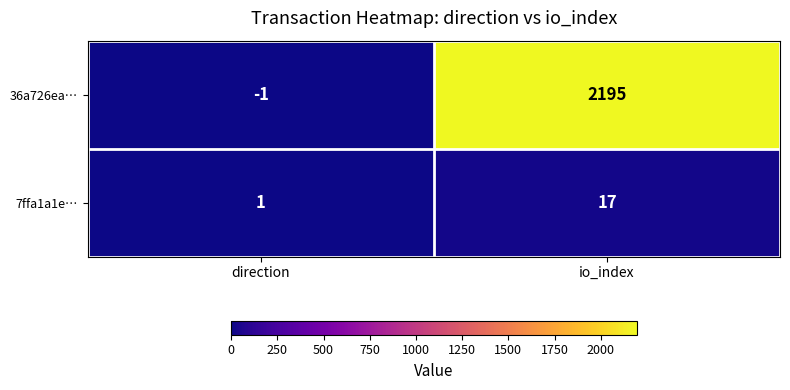

Rank the series at direction from highest to lowest value.

7ffa1a1e…, 36a726ea…